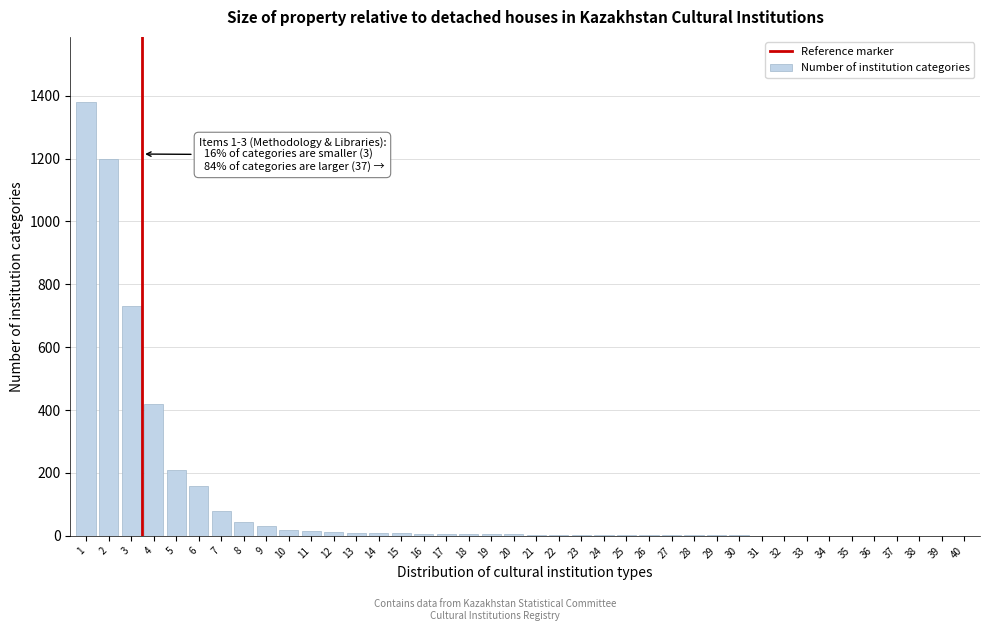

What is the sum of all values?

4395